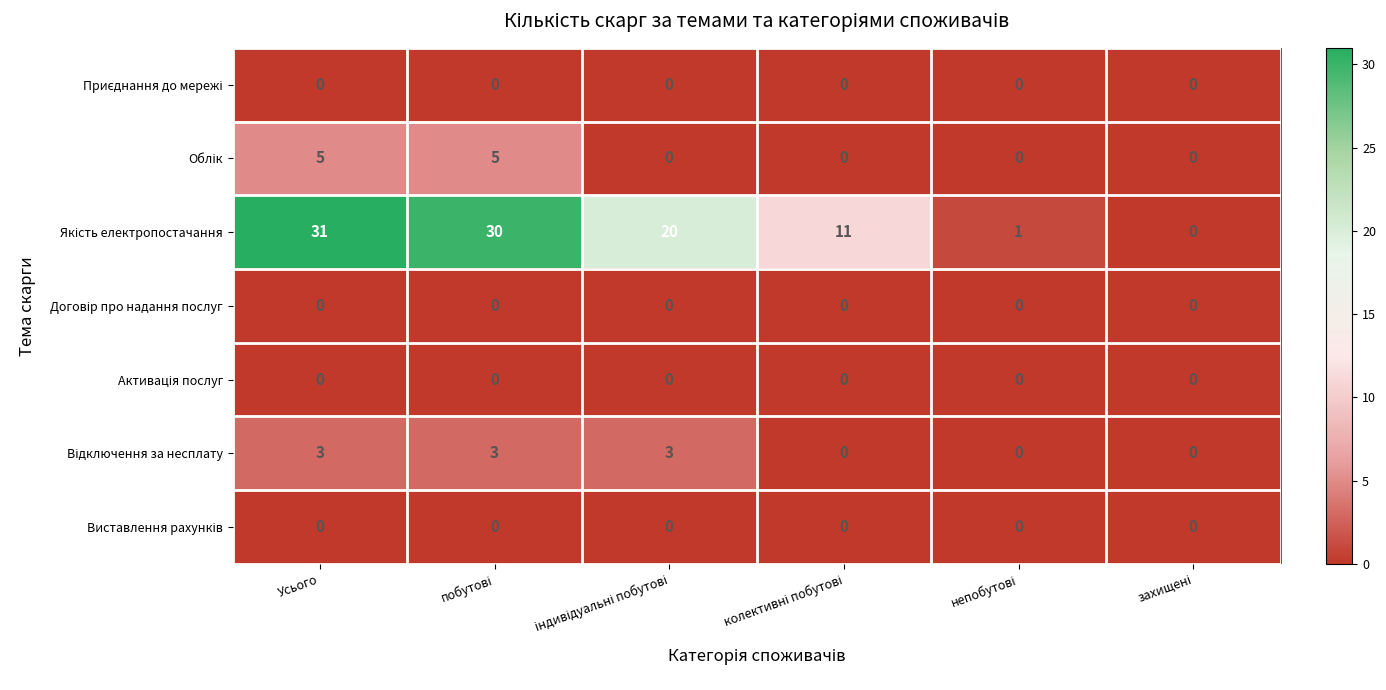

Count the number of data series in this chart.

7